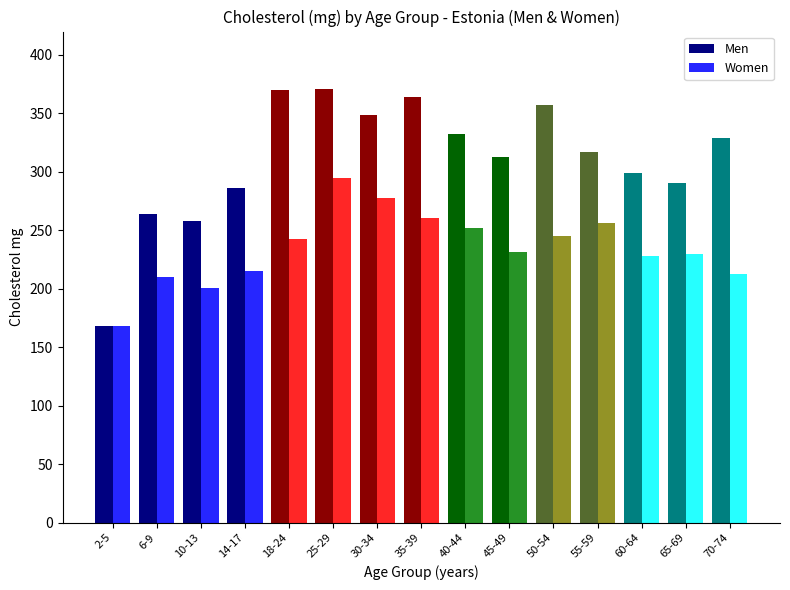

Is it true that Women equals 256.4 at 55-59?

True